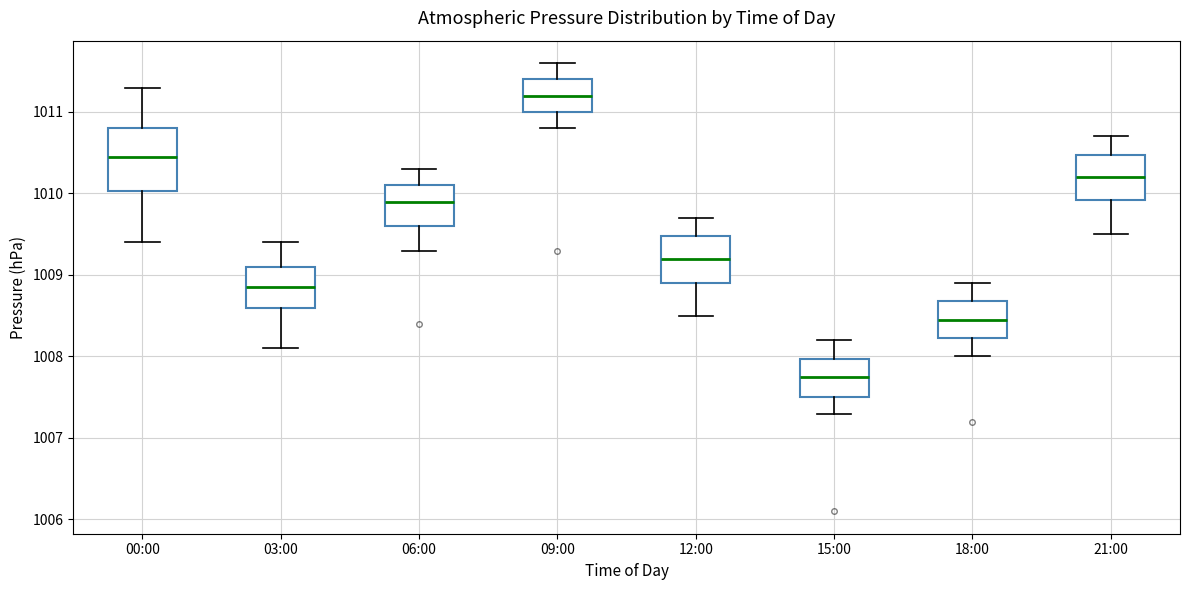

Where is the lower edge of the box for 00:00 on the y-axis? The values are not printed on the chart, so give them approximately, as read against the axis.

1010.0